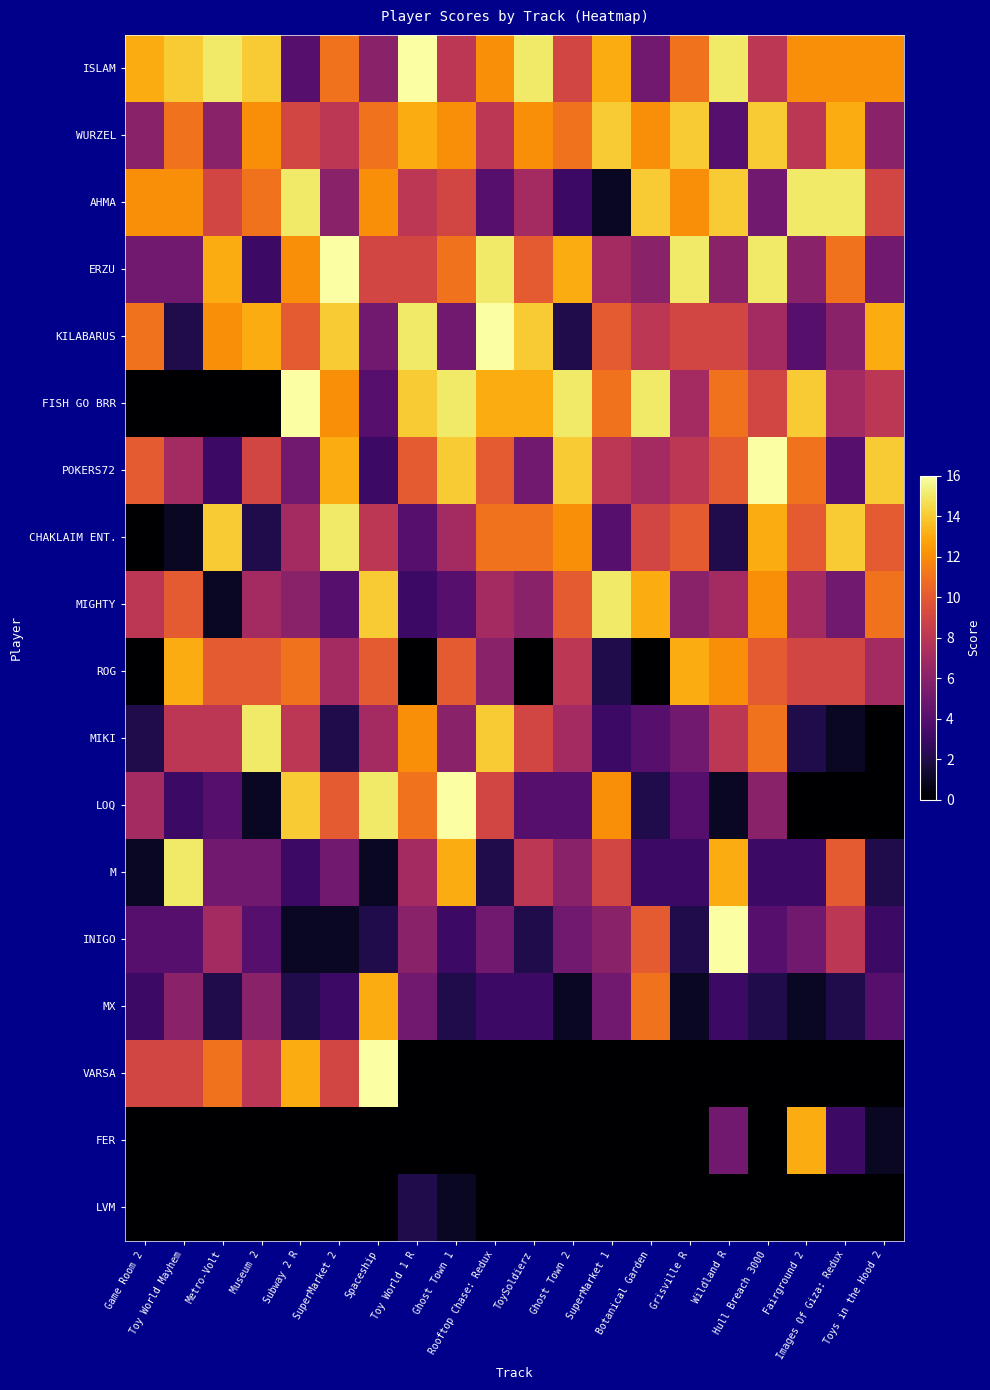

Rank the series by their maximum value, from lowest to highest.

LVM, ROG, MX, FER, WURZEL, AHMA, CHAKLAIM ENT., MIGHTY, MIKI, M, ISLAM, ERZU, KILABARUS, FISH GO BRR, POKERS72, LOQ, INIGO, VARSA